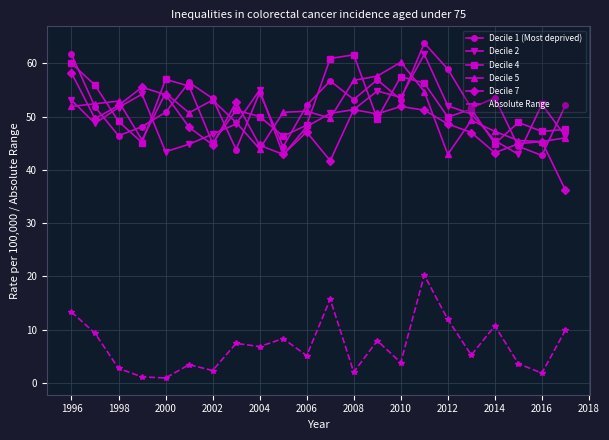

What is the maximum value for Decile 7?

58.2